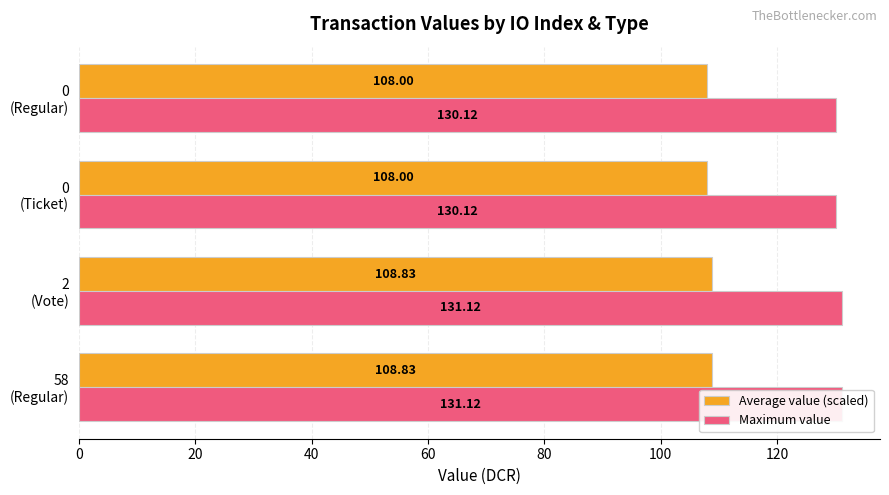

Rank the categories by Average value (scaled) value from highest to lowest.

0, 20, 40, 60